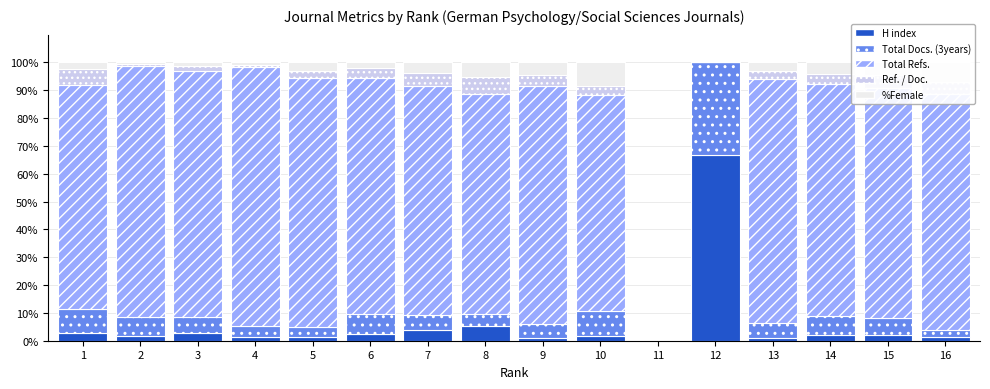

At which label does H index reach its peak?

12